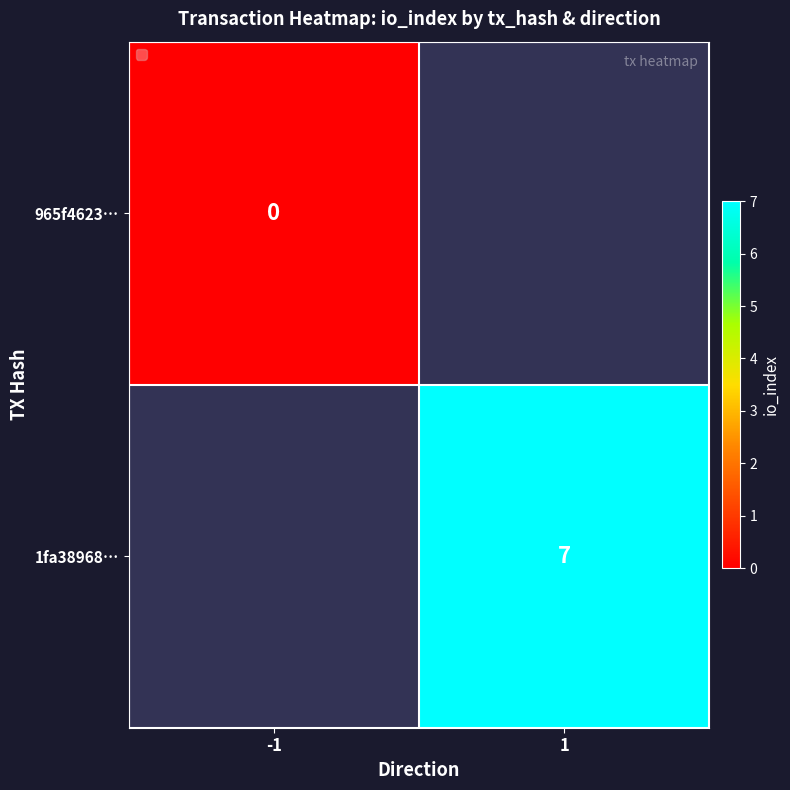

The value of 1fa38968… at 1 is 5. True or false?

False